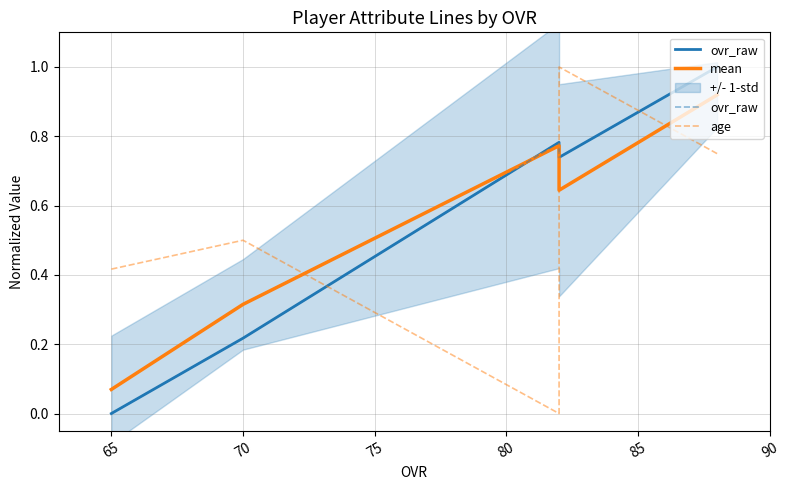

What is the average value of the age series?

0.5